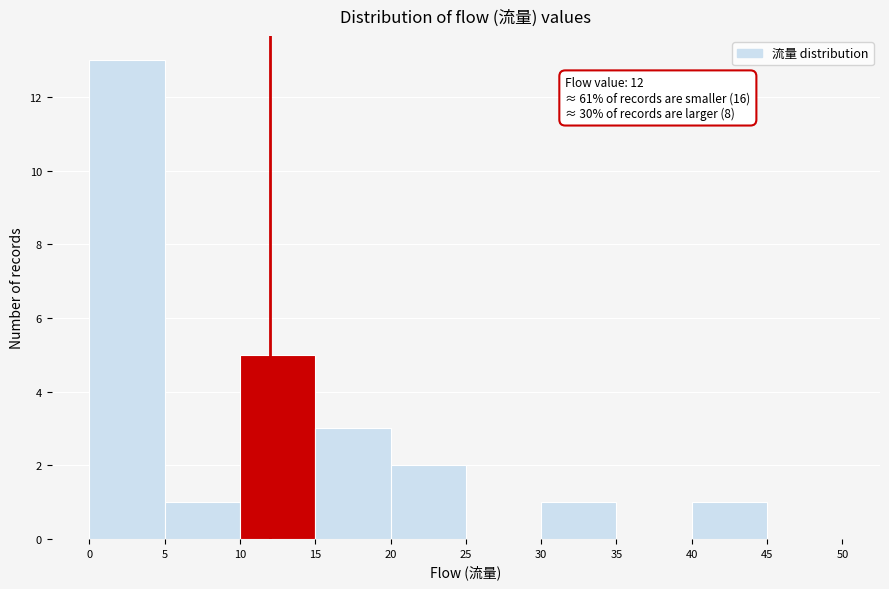

Which range on the x-axis has the tallest bar?

0 to 5